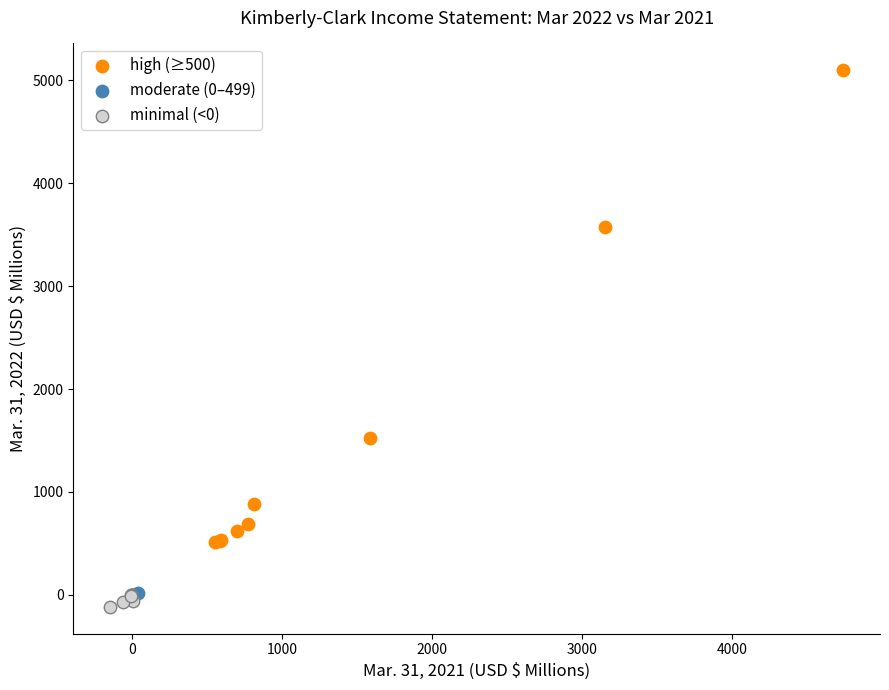

Which series has the largest Y range (max minus min)?

high (≥500)